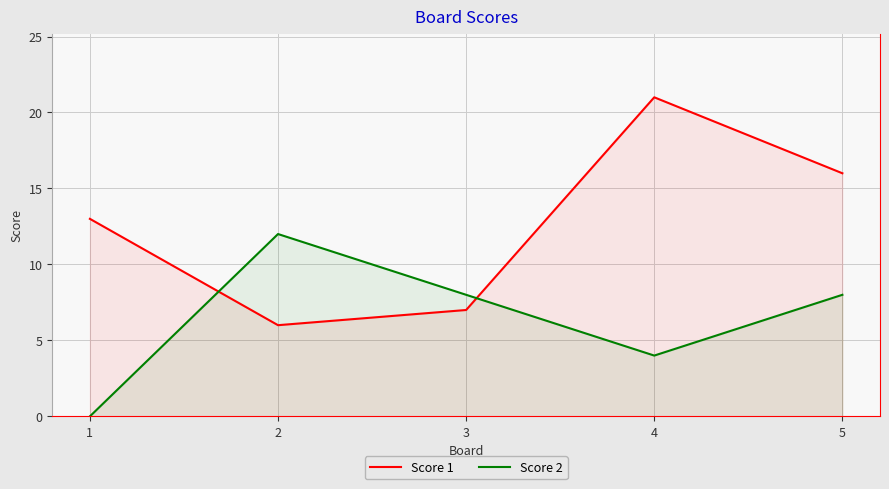

Reading right to left, transcribe all the data shown in this chart.

Score 1: 16	21	7	6	13
Score 2: 8	4	8	12	0